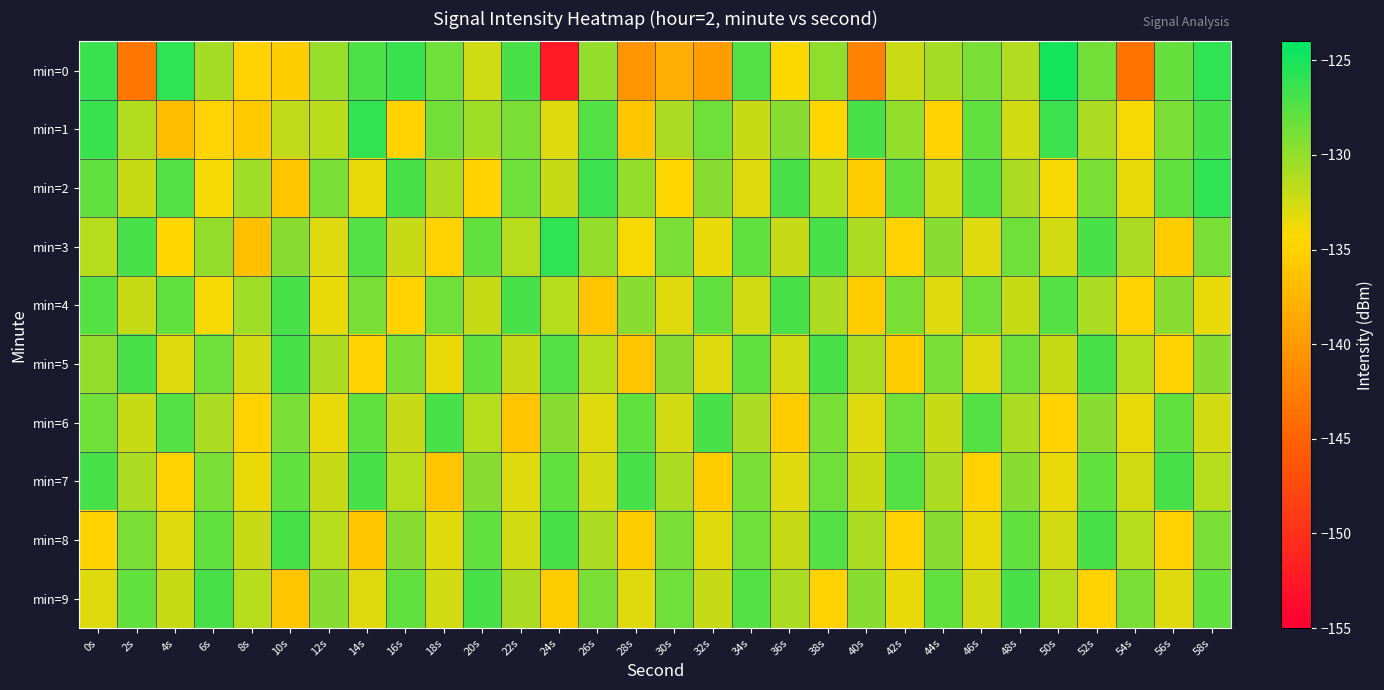

What is the total value across all series at 12s?

-1314.6